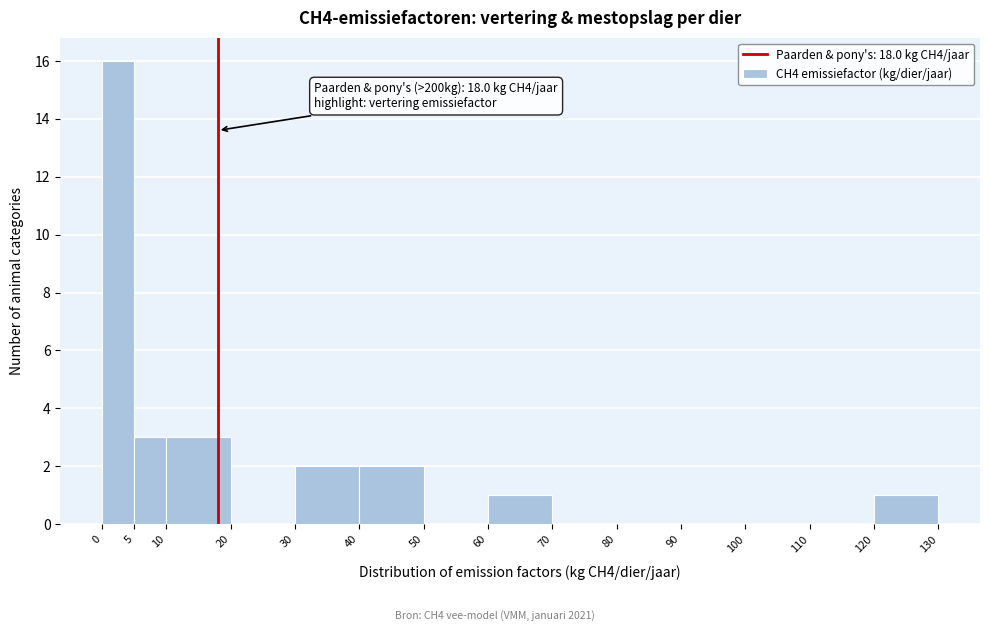

Over which range of the x-axis is the bar tallest?

0 to 5